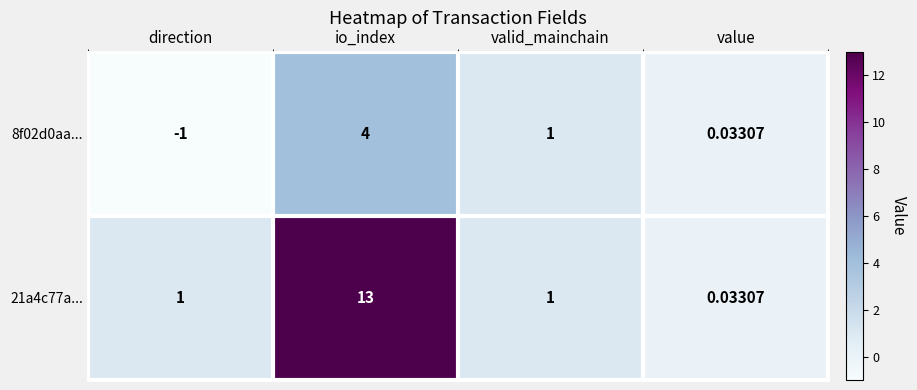

Is the value of 21a4c77a... at value greater than the value of 8f02d0aa... at valid_mainchain?

No